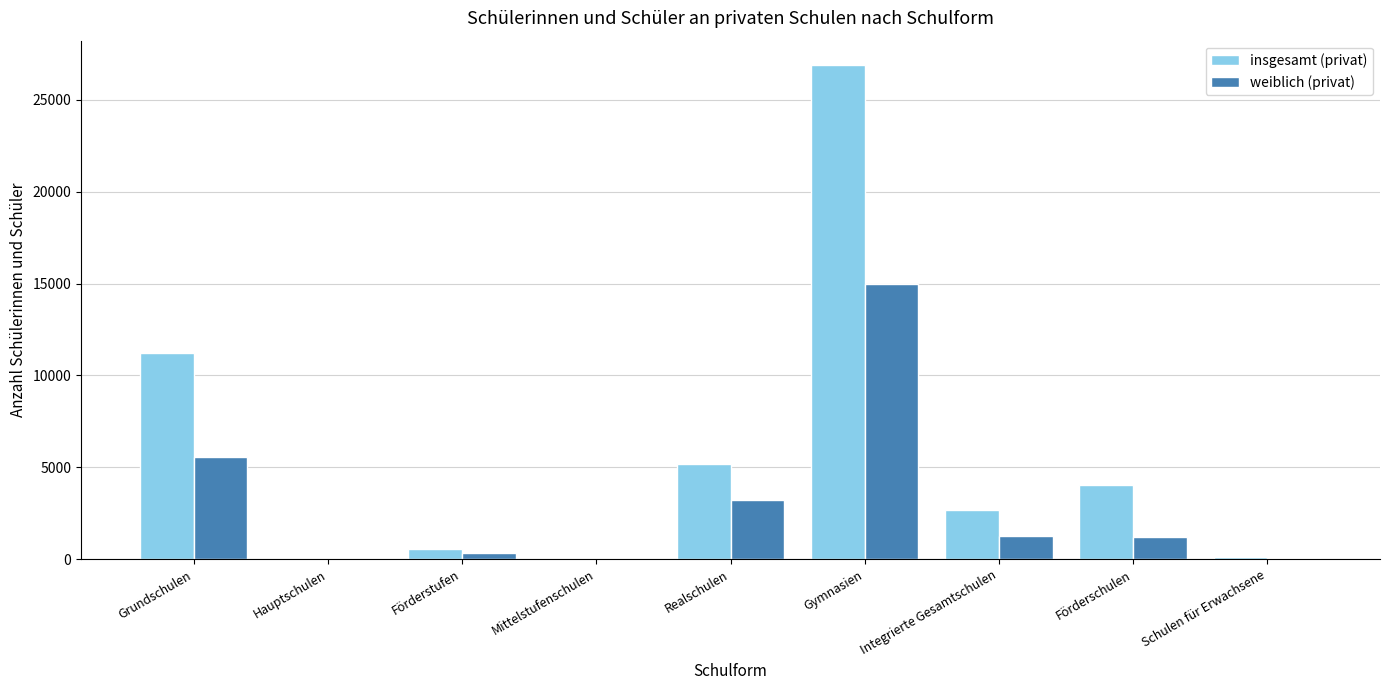

What is the sum of all weiblich (privat) values?

26685